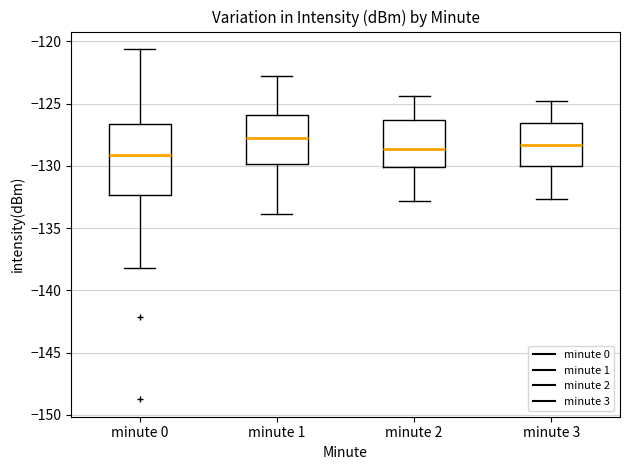

Which box is the tallest, from its lower edge to its upper edge?

minute 0